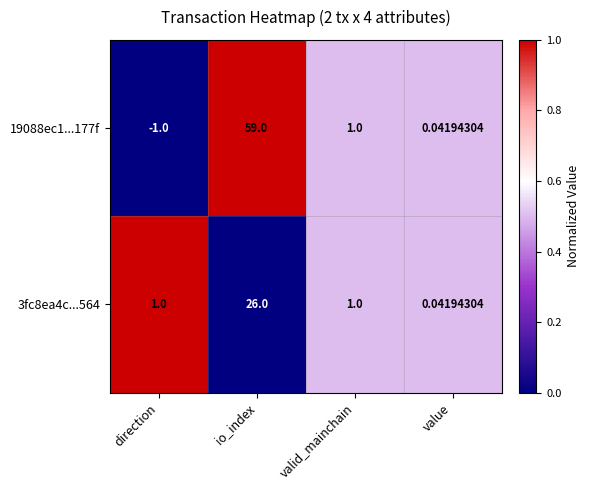

Is the value of 19088ec1...177f at direction greater than the value of 3fc8ea4c...564 at valid_mainchain?

No